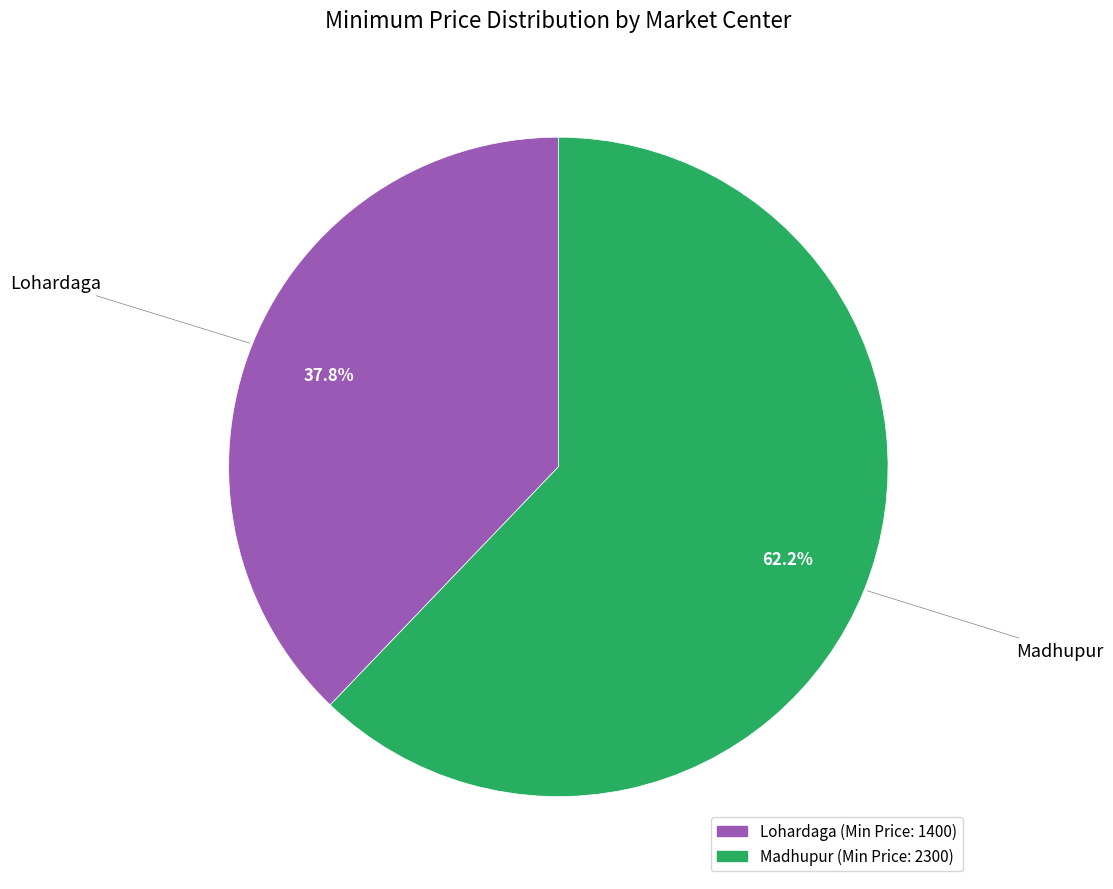

How much of the chart is everything except Lohardaga?

62.2%